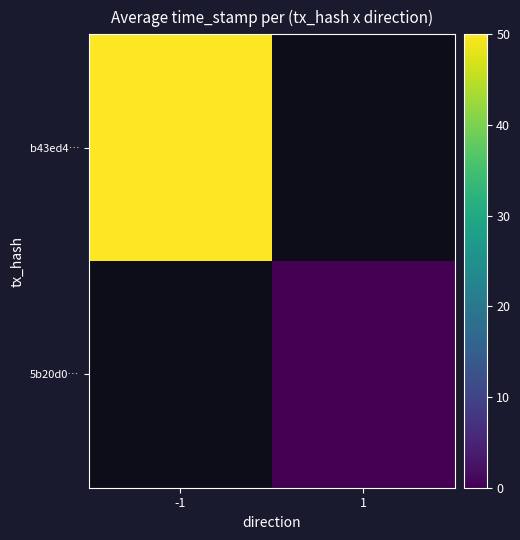

Which has a higher value, 1 or -1?

-1